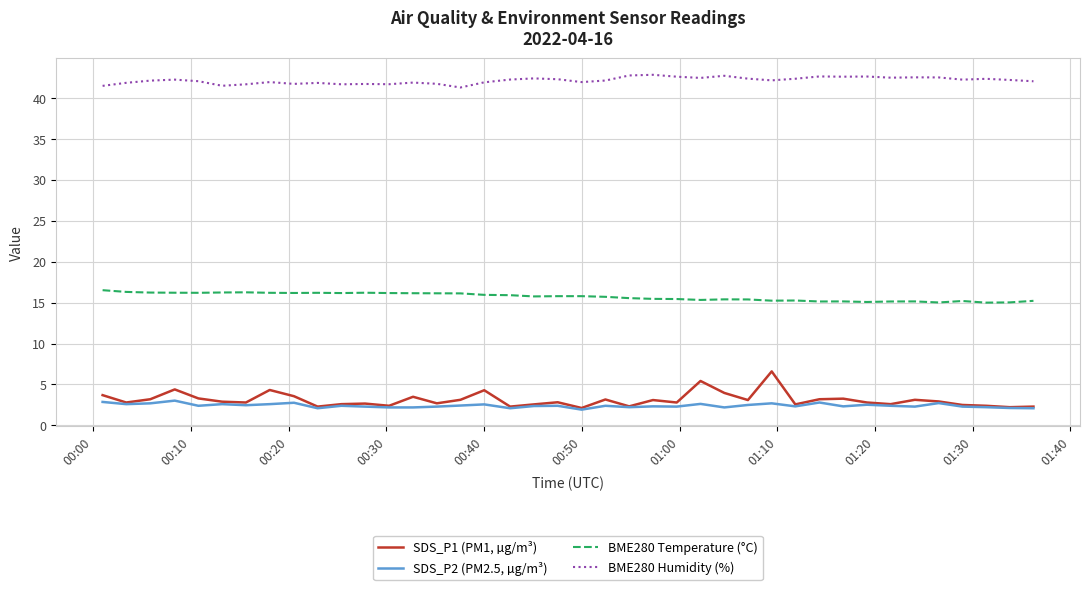

Which series has the widest spread of values?

SDS_P1 (PM1, µg/m³)